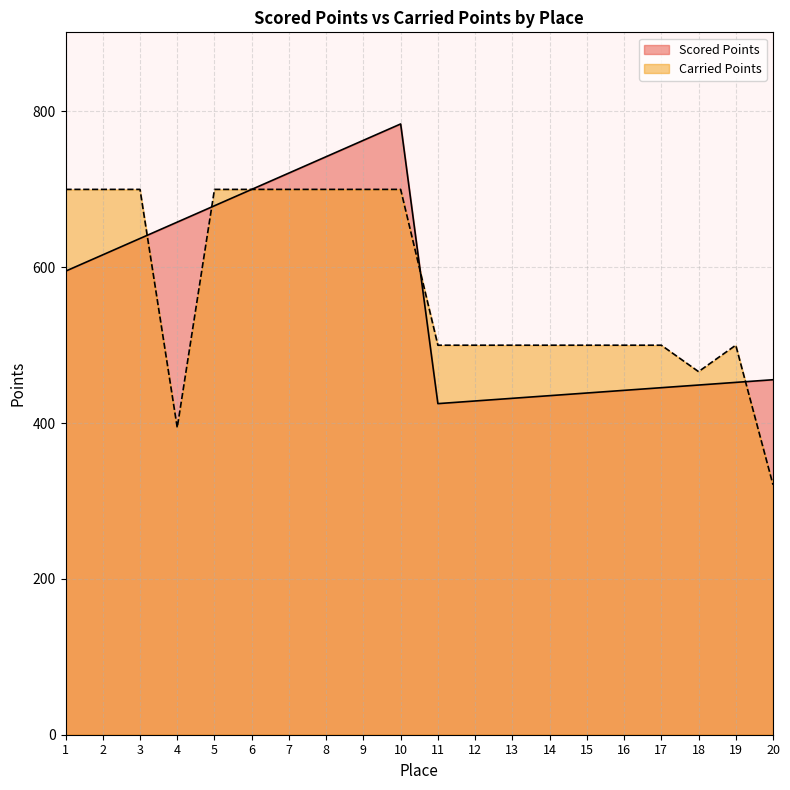

True or false: Scored Points has a value of 742.0 at 8.

True